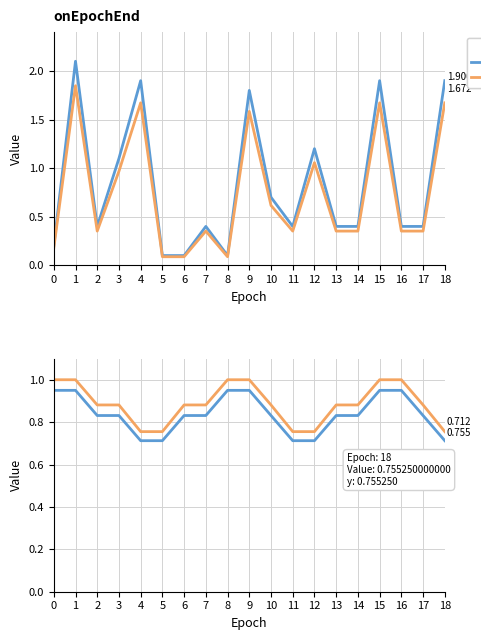

Count the loss values in the range 0 to 1.

19